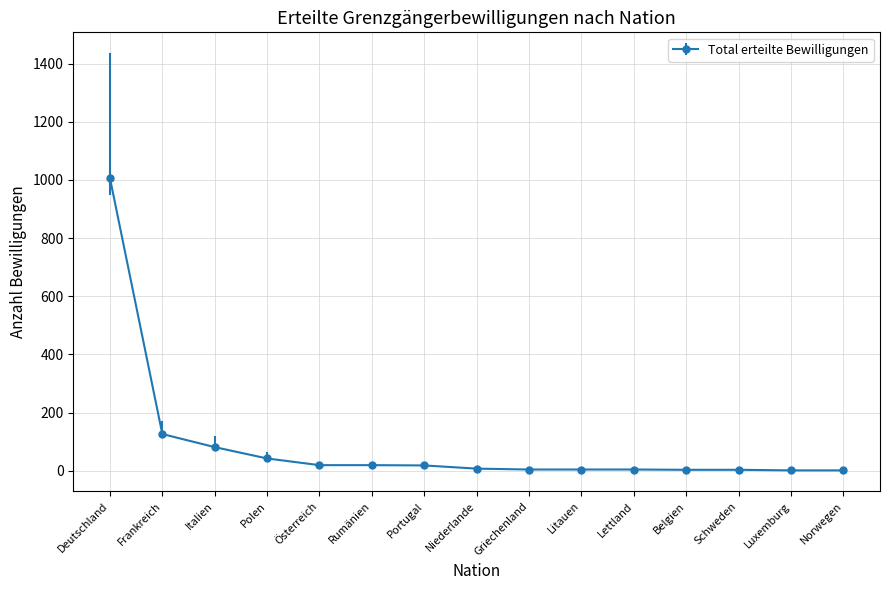

What is the label of the 9th point from the right?

Portugal